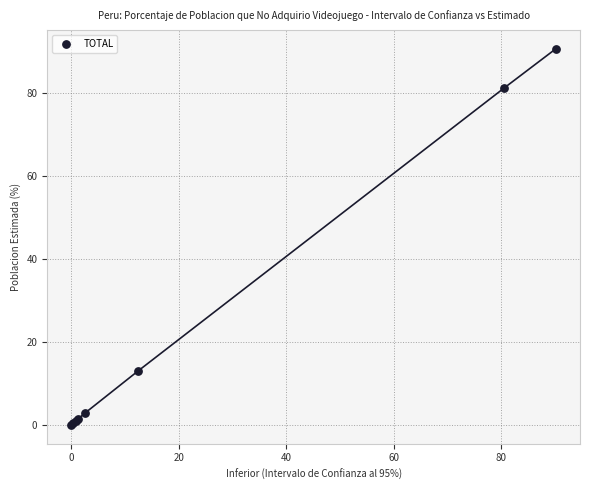

What Y value in the scatter plot is closest to 45?

12.9